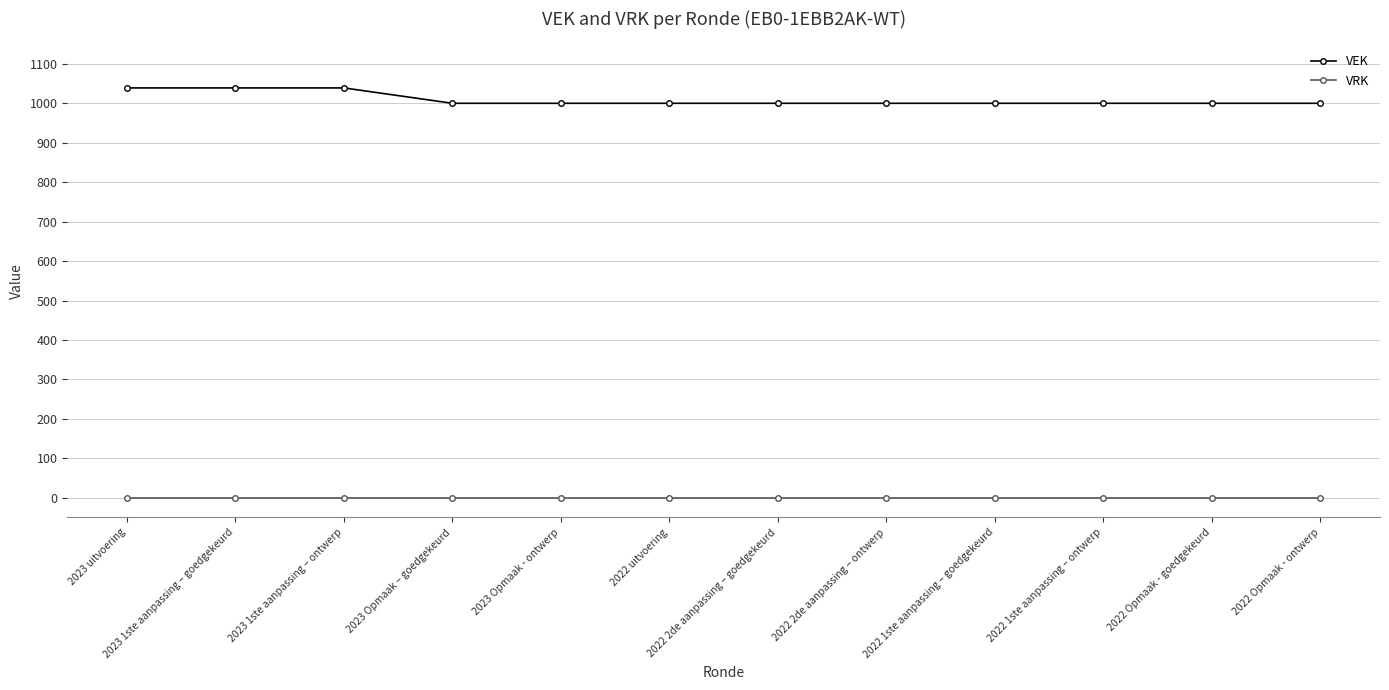

Does the chart display data point markers on the line(s)?

Yes